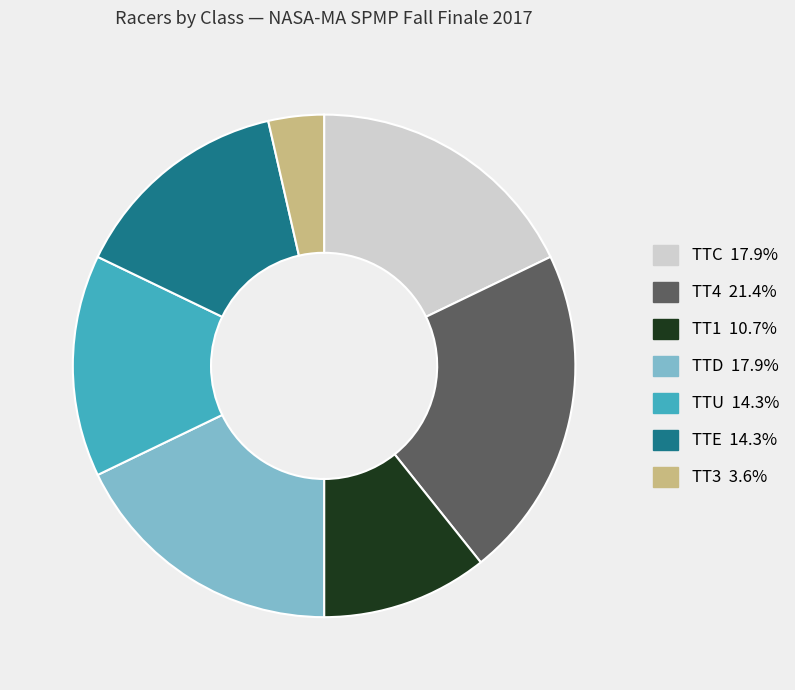

Does any single category account for the majority?

No